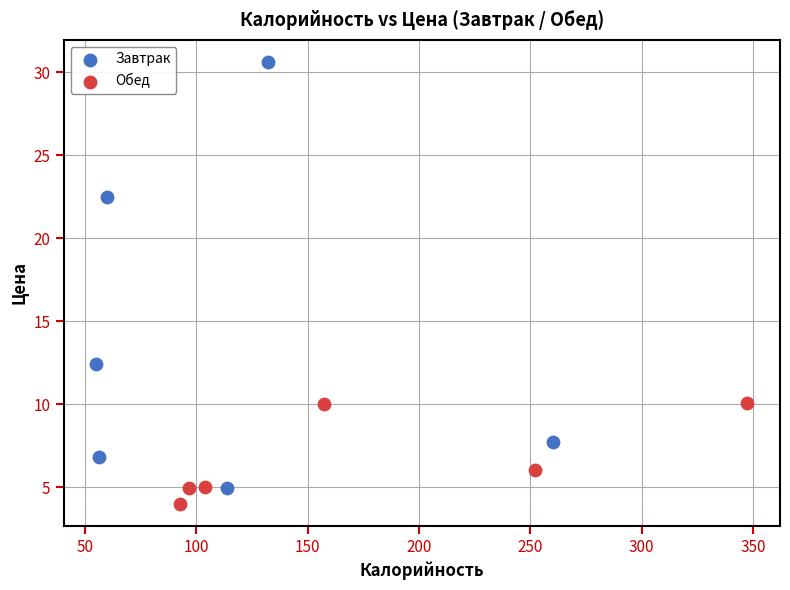

Which series has the largest Y range (max minus min)?

Завтрак